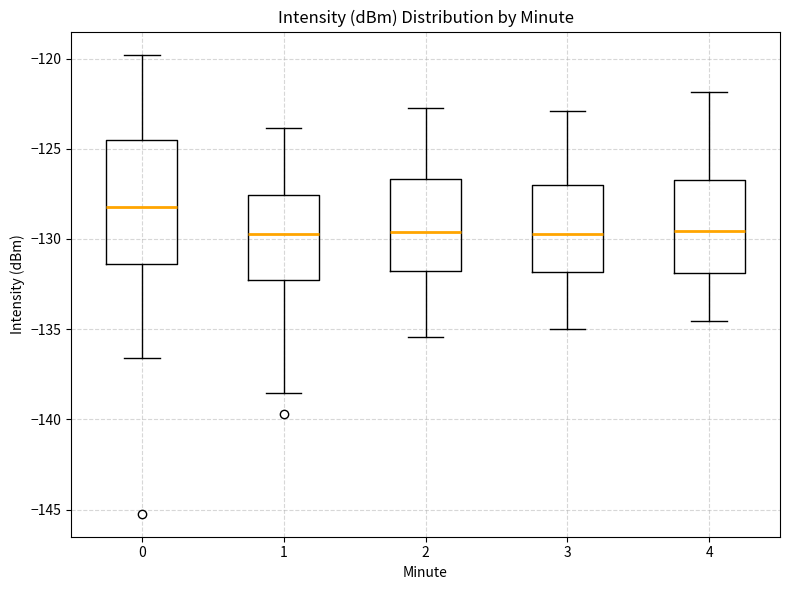

Comparing the boxes themselves (not the whiskers), which one is the tallest?

0